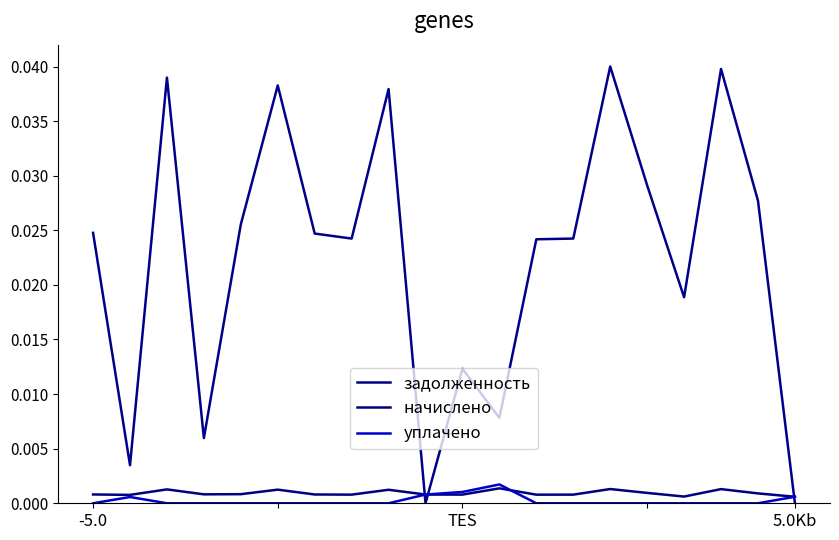

How many times do задолженность and уплачено cross each other?

3